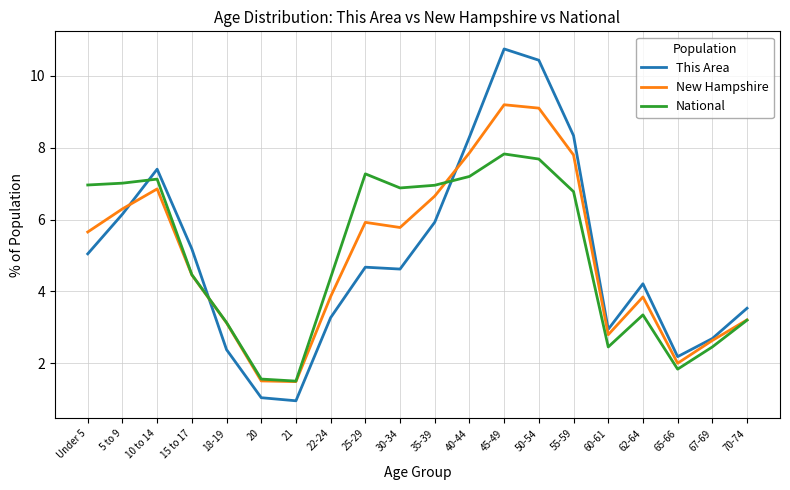

What position from the right is 62-64?

4